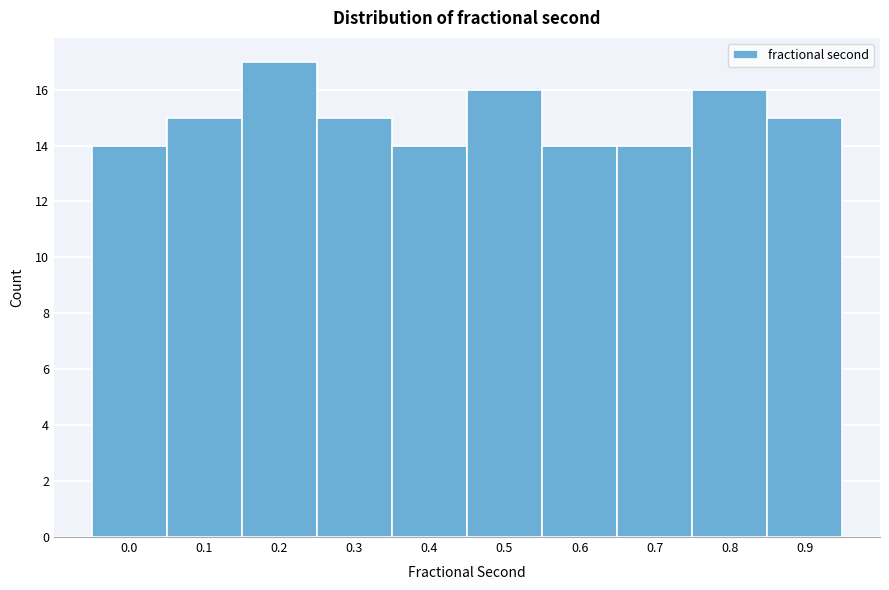

Reading left to right, what are all the values shown in this chart?

14	15	17	15	14	16	14	14	16	15